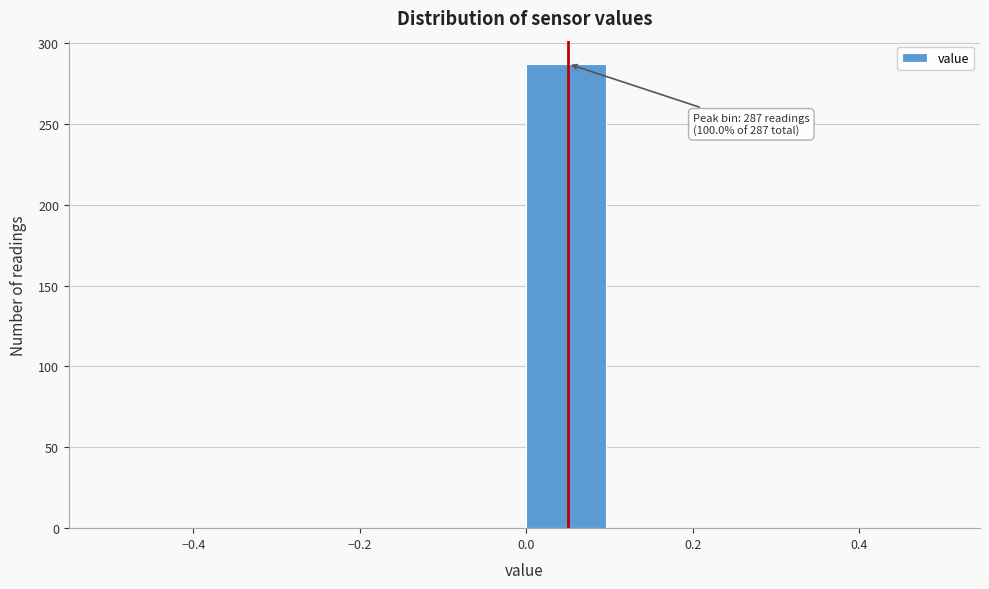

Which range on the x-axis has the tallest bar?

0.0 to 0.1